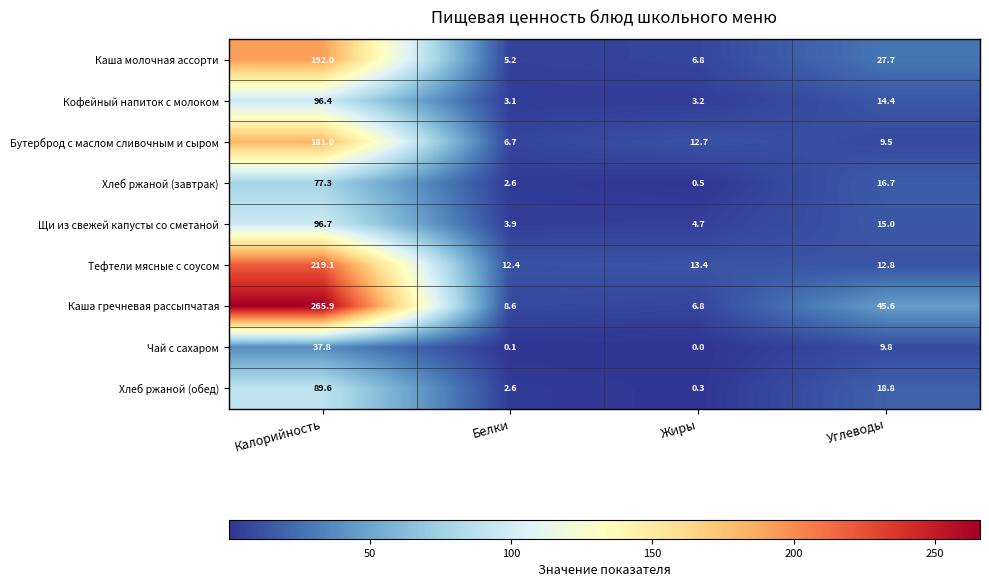

What is the difference between the second highest and minimum values in the Кофейный напиток с молоком series?

11.3